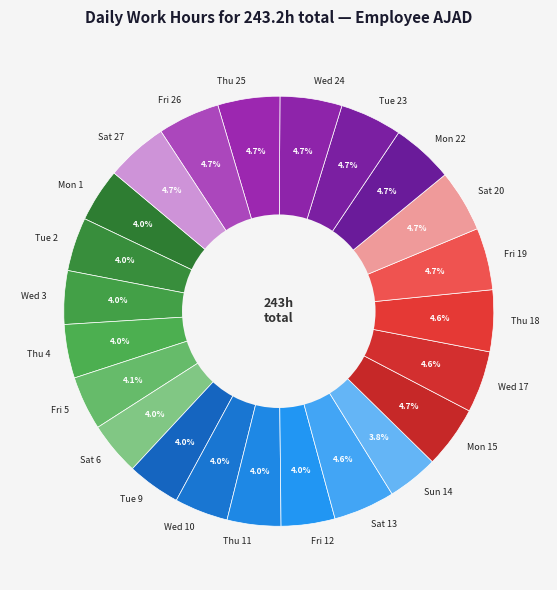

Is Wed 3 the majority of the pie?

No